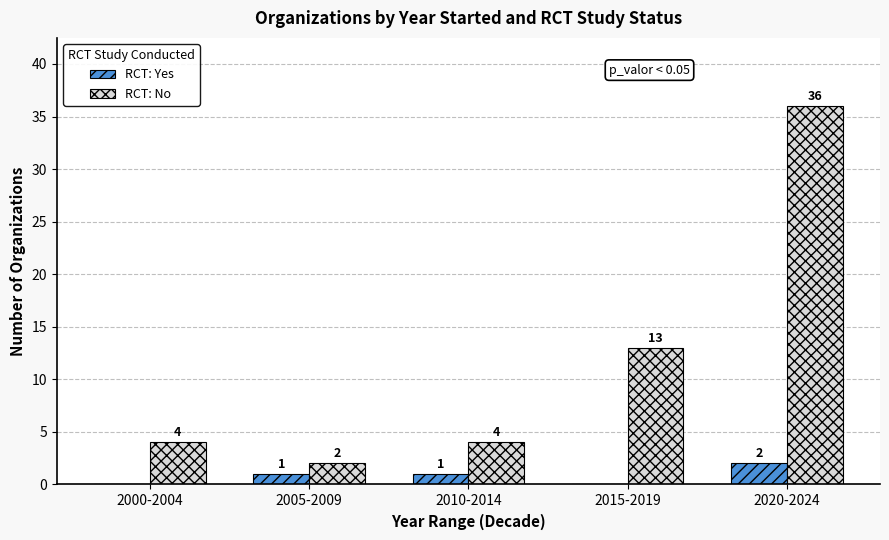

How many values in RCT: Yes are above zero?

3